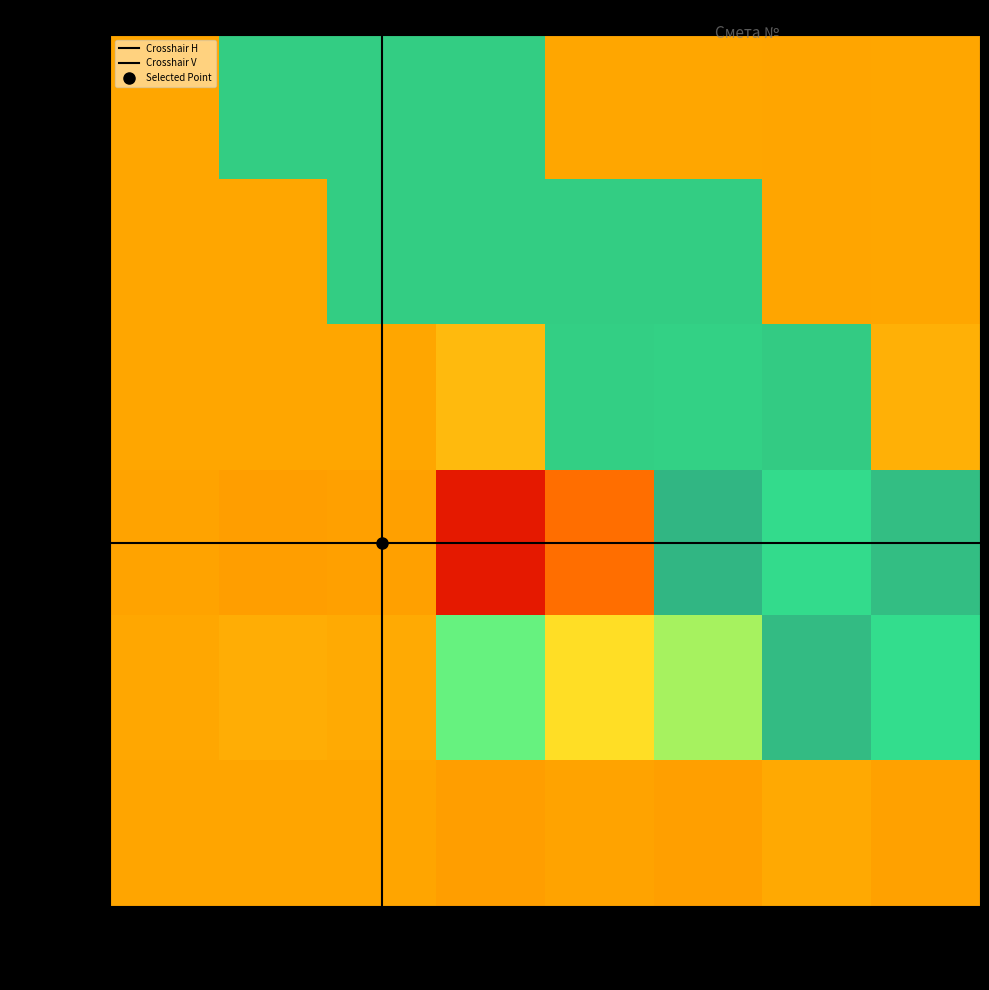

Reading left to right, extract all data points from this chart.

0.0	0.0	0.0	0.1	0.1	0.1	-0.1	0.1